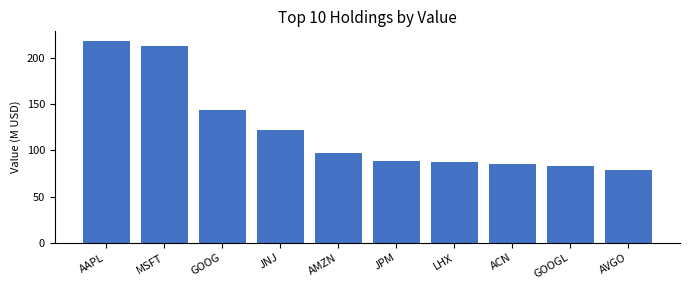

True or false: the data shows 39.2 at AVGO.

False